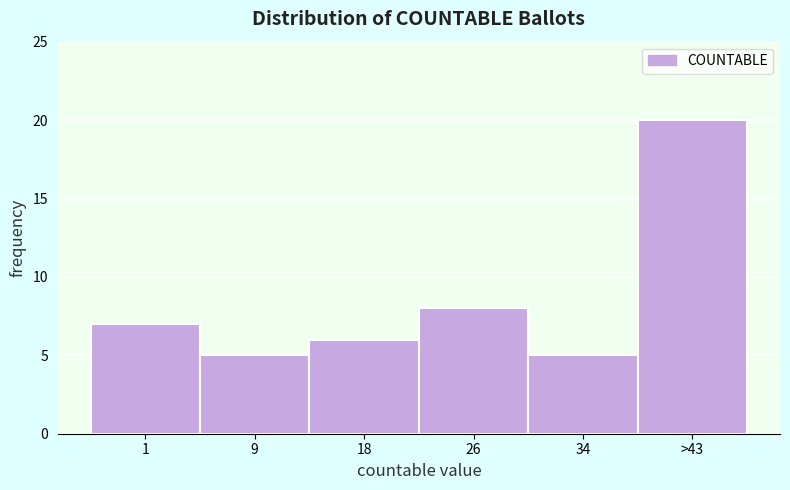

Reading left to right, what are all the values shown in this chart?

7	5	6	8	5	20